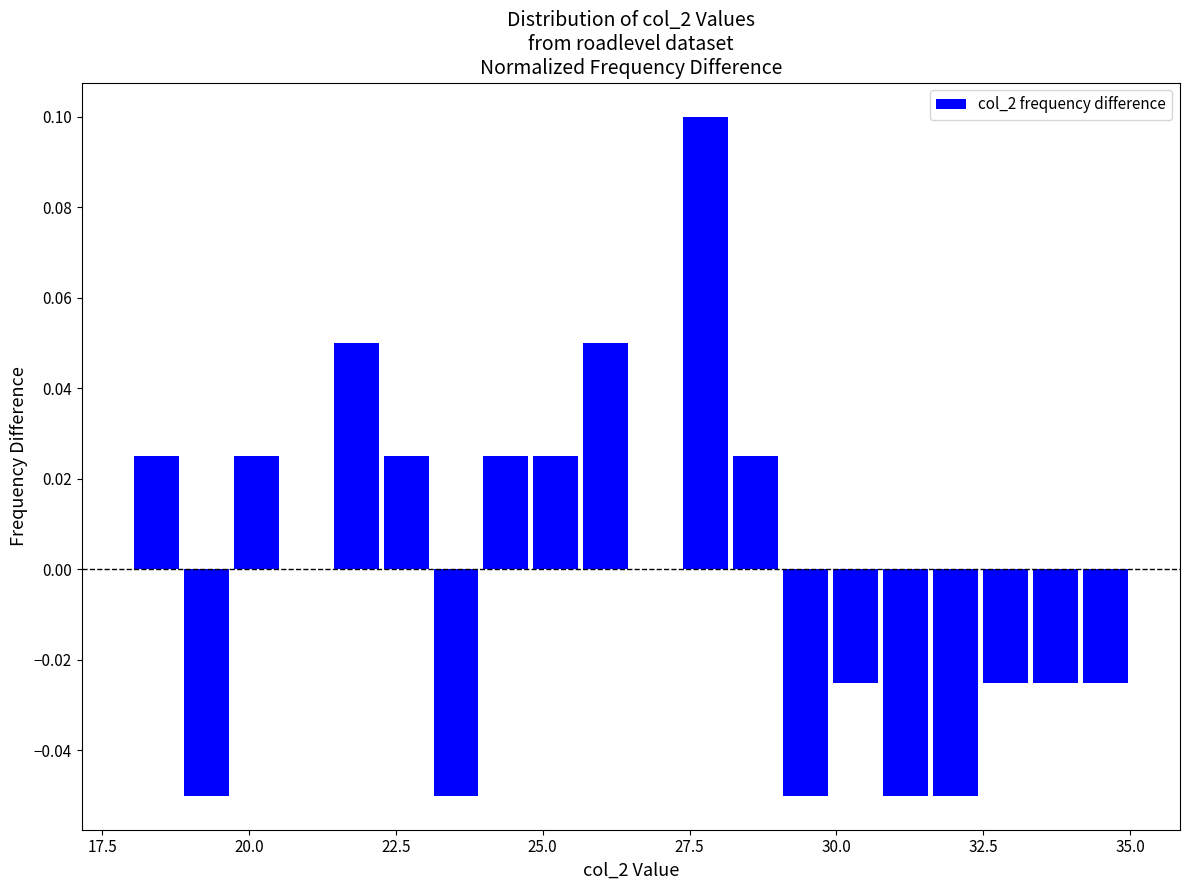

Read against the x-axis, roughly where is the centre of the tallest bar?

28.0